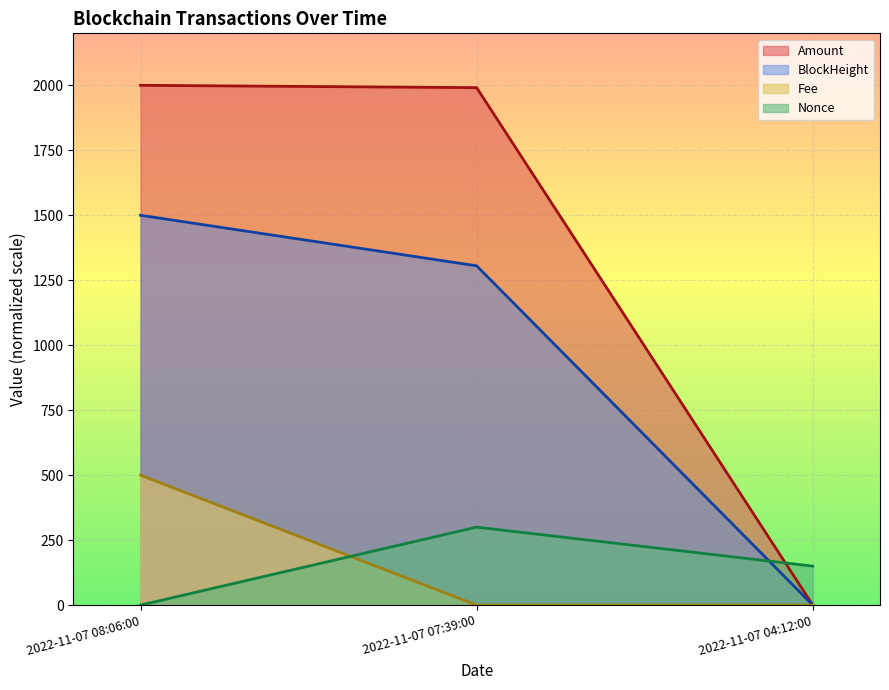

True or false: Amount has a value of 0.0 at 2022-11-07 04:12:00.

True